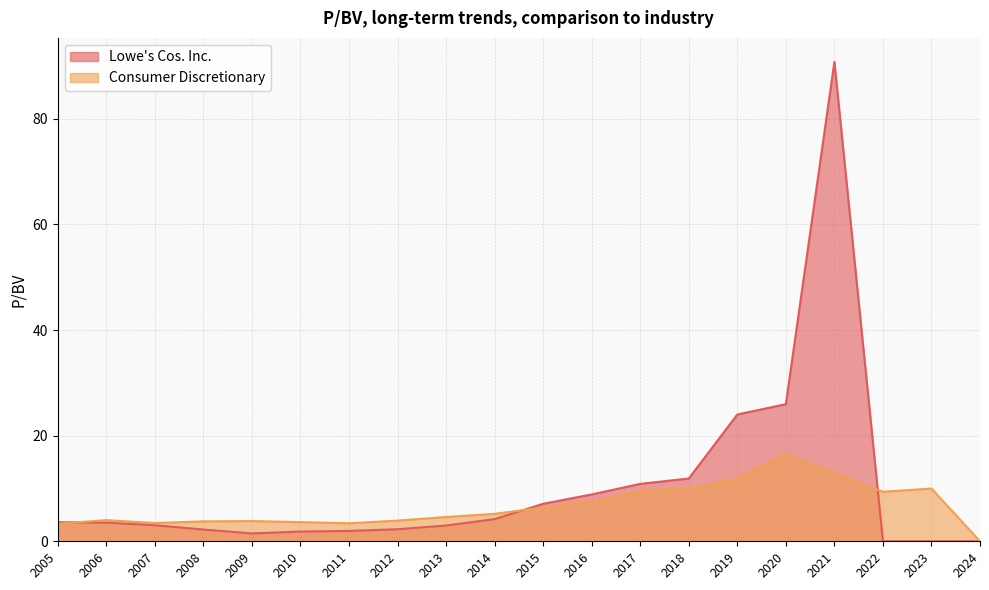

How many interior local peaks does the Consumer Discretionary series have?

4